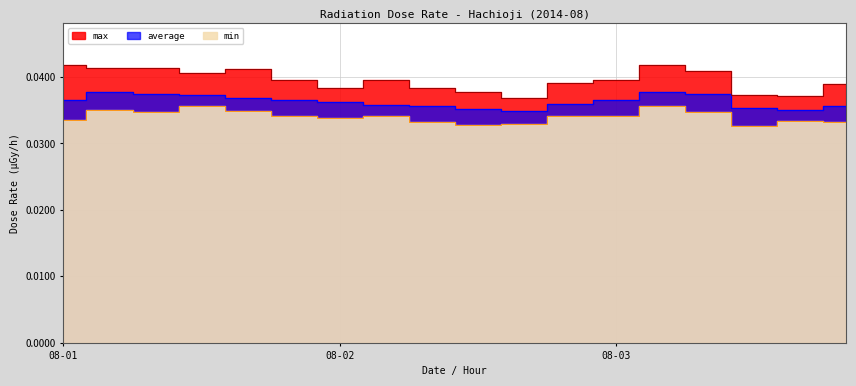

How many max values are between 0 and 1?

18